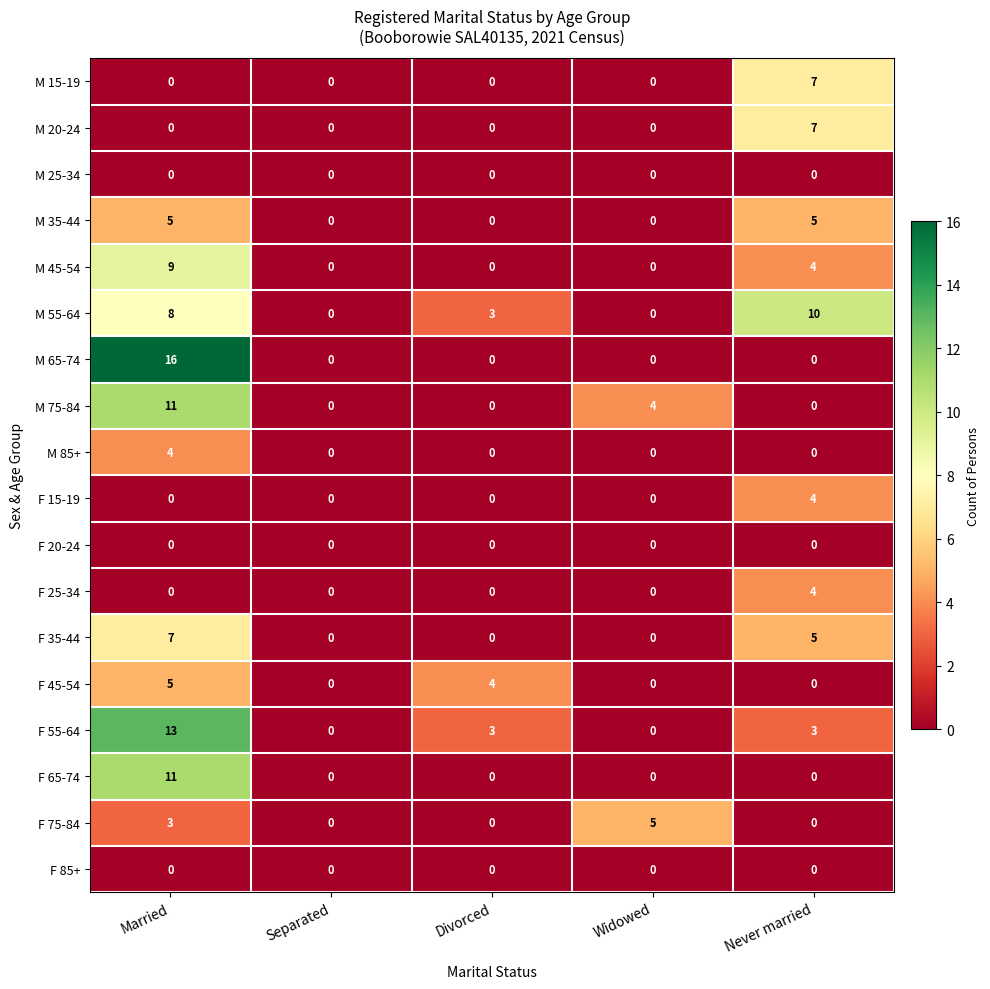

How many data points does each series have?

5